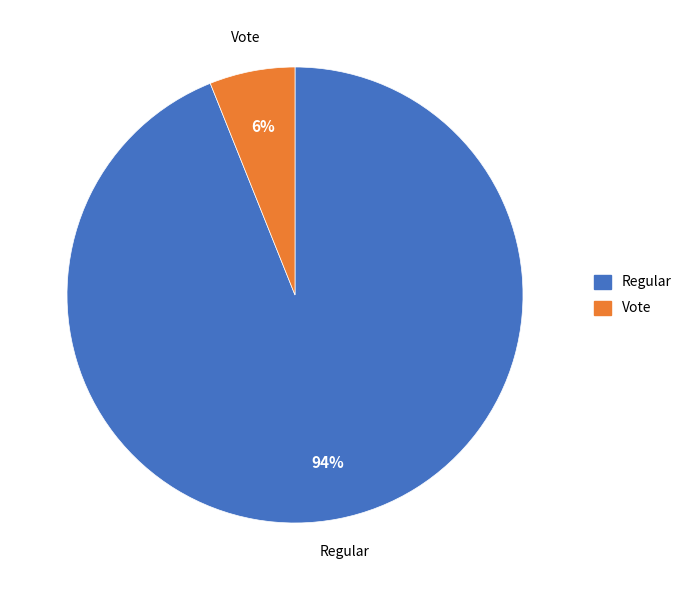

What percentage is the Regular slice, to the nearest percent?

94%